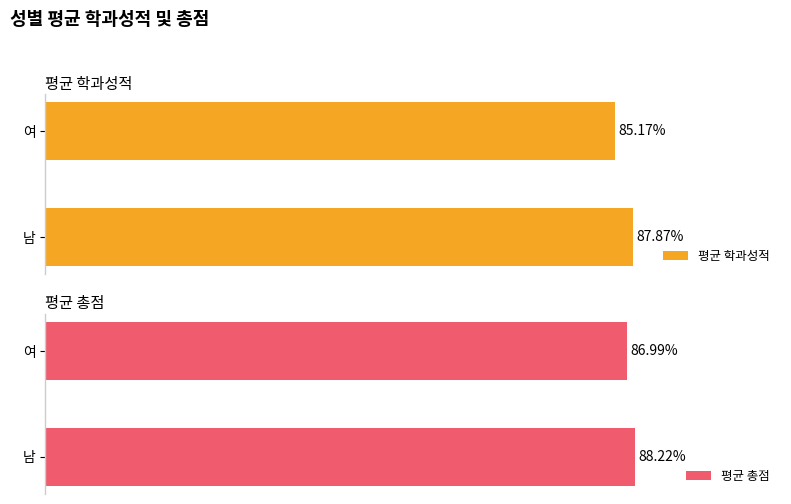

How many data points in 평균 총점 are less than 88?

1